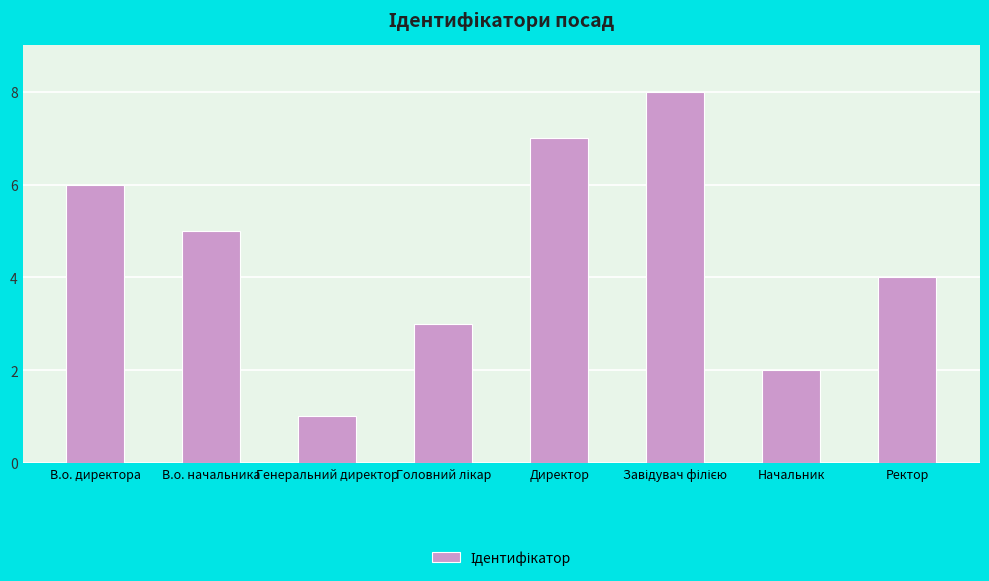

Where is the data nearest to the value 4?

Ректор